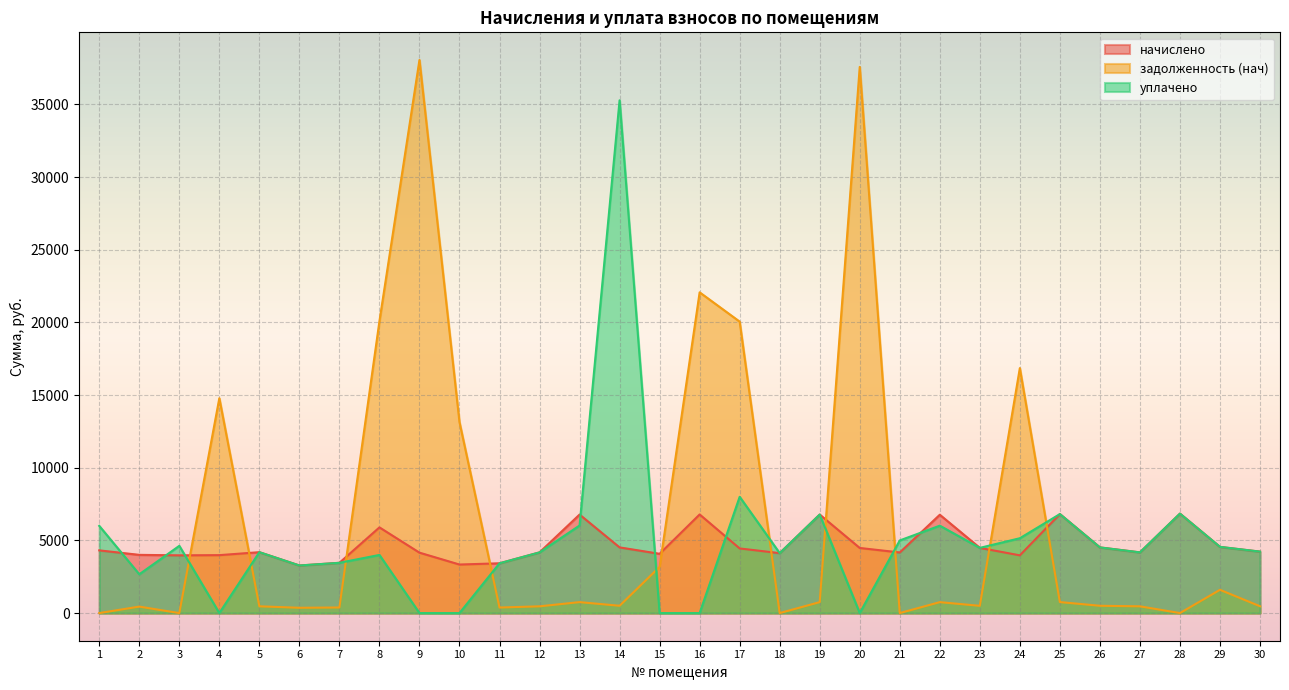

Rank the series by their maximum value, from lowest to highest.

начислено, уплачено, задолженность (нач)